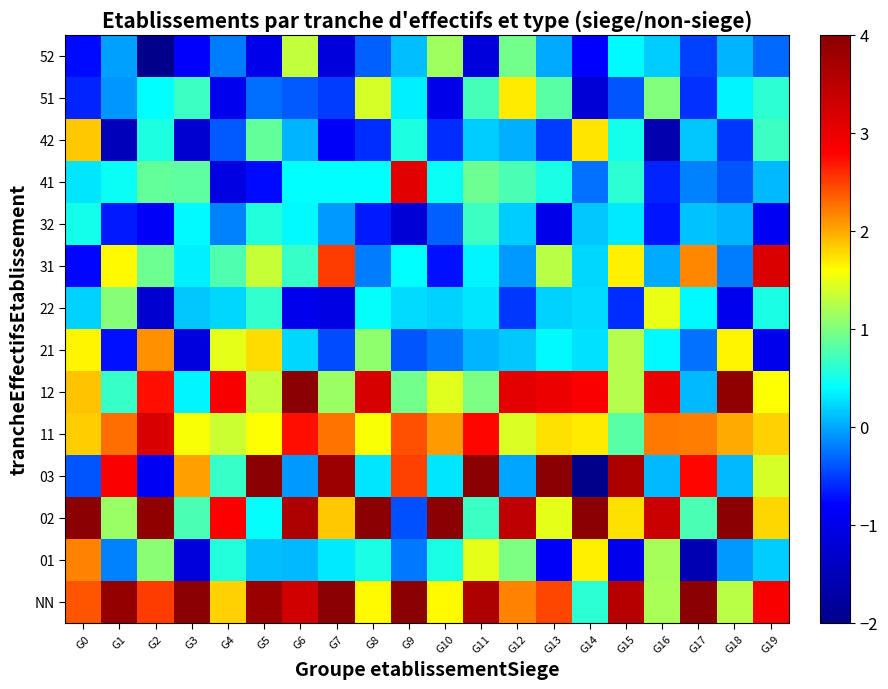

At which category is the sum across all series the highest?

G11